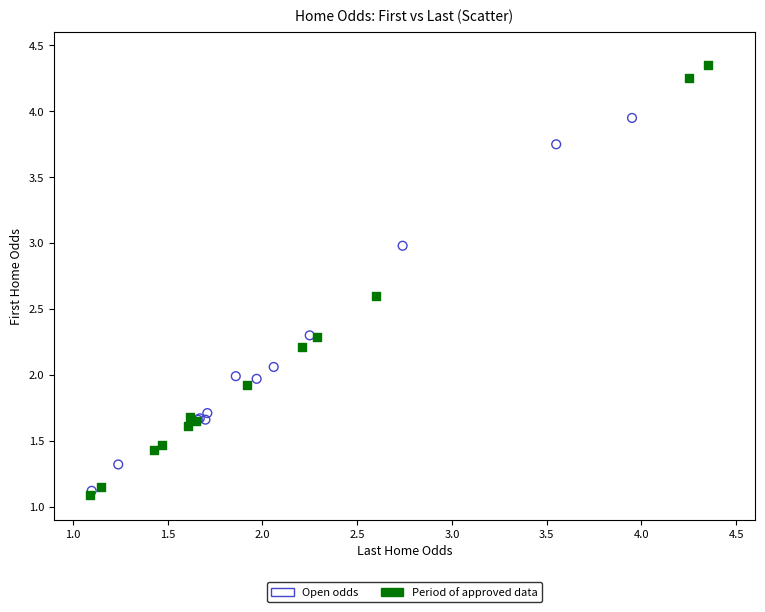

Which series contains the highest Y value?

Period of approved data